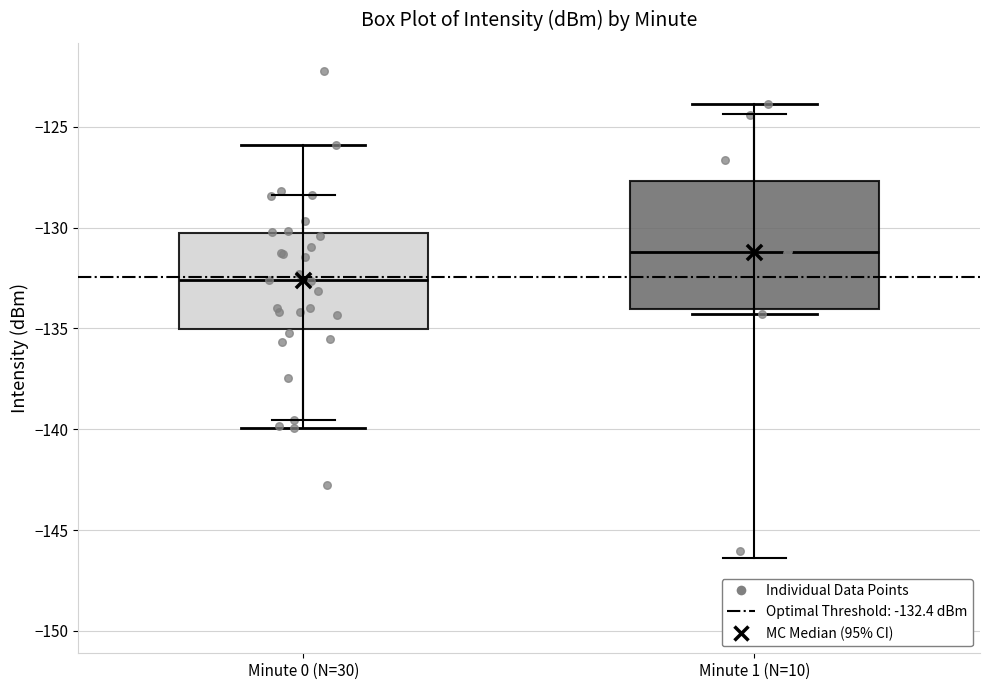

Which box has the highest median line?

Minute 1 (N=10)